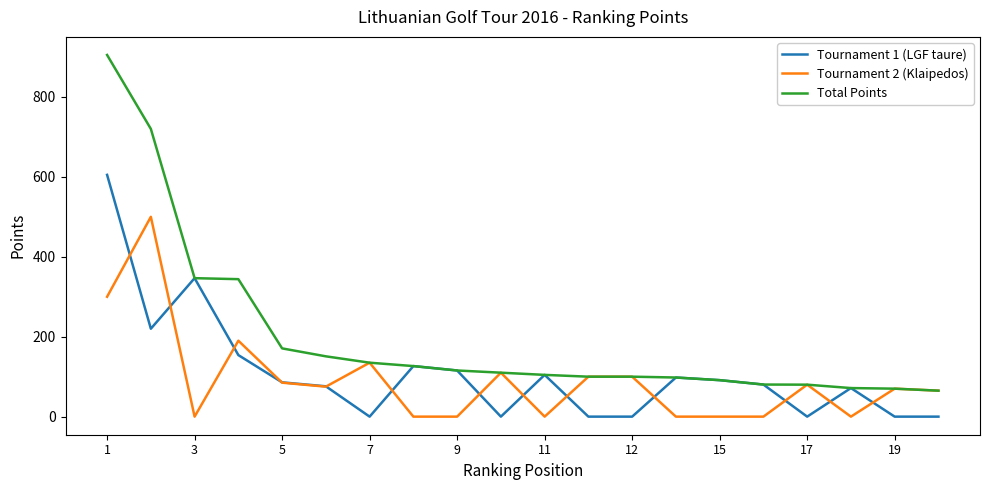

Which series has the largest total across all categories?

Total Points